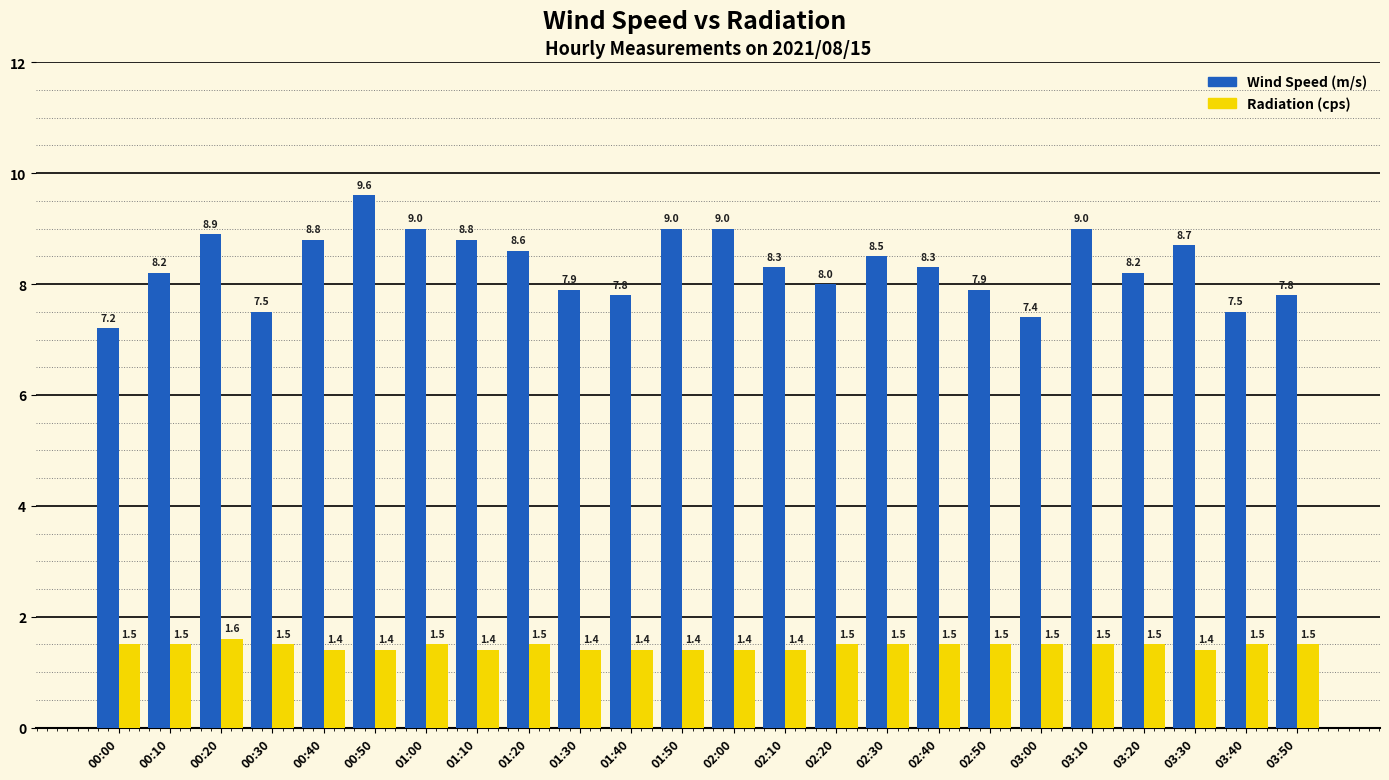

Reading left to right, extract all data points from this chart.

Wind Speed (m/s): 00:00=7.2	00:10=8.2	00:20=8.9	00:30=7.5	00:40=8.8	00:50=9.6	01:00=9.0	01:10=8.8	01:20=8.6	01:30=7.9	01:40=7.8	01:50=9.0	02:00=9.0	02:10=8.3	02:20=8.0	02:30=8.5	02:40=8.3	02:50=7.9	03:00=7.4	03:10=9.0	03:20=8.2	03:30=8.7	03:40=7.5	03:50=7.8
Radiation (cps): 00:00=1.5	00:10=1.5	00:20=1.6	00:30=1.5	00:40=1.4	00:50=1.4	01:00=1.5	01:10=1.4	01:20=1.5	01:30=1.4	01:40=1.4	01:50=1.4	02:00=1.4	02:10=1.4	02:20=1.5	02:30=1.5	02:40=1.5	02:50=1.5	03:00=1.5	03:10=1.5	03:20=1.5	03:30=1.4	03:40=1.5	03:50=1.5